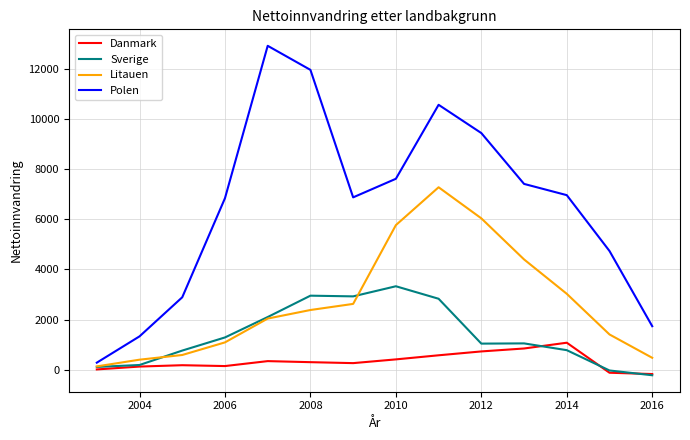

Which series has the largest range (max minus min)?

Polen